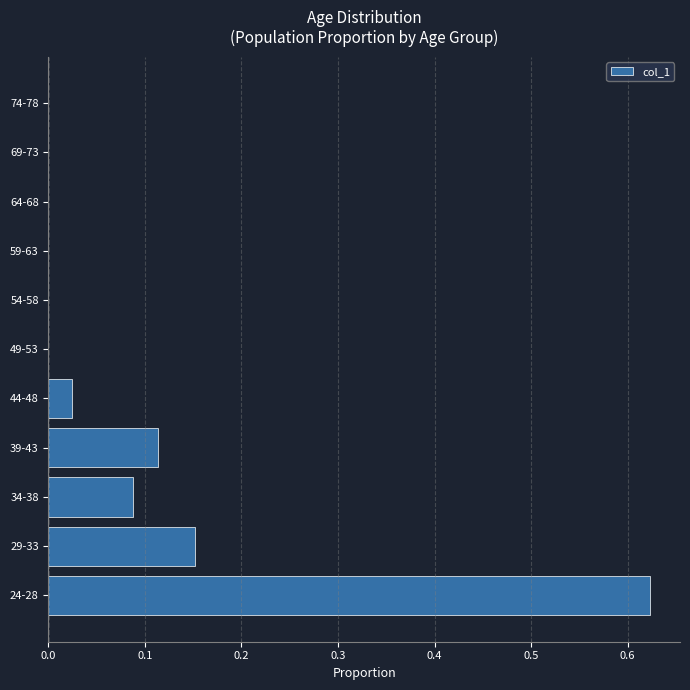

Which label corresponds to the largest value in the chart?

24-28